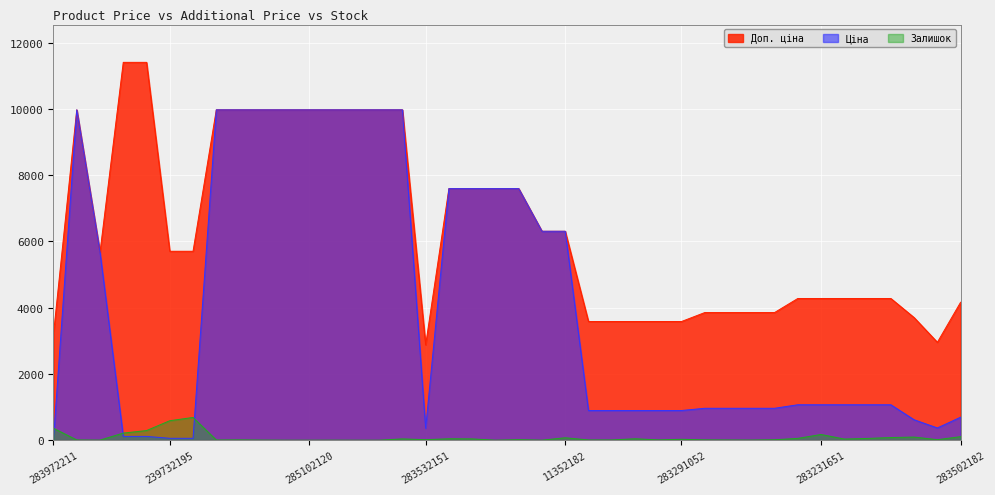

Reading left to right, list all the values displayed in this chart.

Ціна: 32.0	9975.0	5673.8	114.1	114.1	57.0	57.0	9975.0	9975.0	9975.0	9975.0	9975.0	9975.0	9975.0	9975.0	9975.0	359.9	7596.5	7596.5	7596.5	7596.5	6308.8	6308.8	895.9	895.9	895.9	895.9	895.9	963.5	963.5	963.5	963.5	1069.8	1069.8	1069.8	1069.8	1069.8	617.0	369.5	694.3
Доп. ціна: 3205.0	9975.0	5673.8	11410.0	11410.0	5705.0	5705.0	9975.0	9975.0	9975.0	9975.0	9975.0	9975.0	9975.0	9975.0	9975.0	2878.8	7596.5	7596.5	7596.5	7596.5	6308.8	6308.8	3583.6	3583.6	3583.6	3583.6	3583.6	3854.0	3854.0	3854.0	3854.0	4279.1	4279.1	4279.1	4279.1	4279.1	3701.9	2955.8	4165.6
Залишок: 360.0	7.0	2.0	214.0	290.0	588.0	686.0	5.0	9.0	3.0	0.0	0.0	1.0	0.0	0.0	39.0	15.0	43.0	39.0	0.0	16.0	1.0	73.0	7.0	7.0	43.0	9.0	27.0	9.0	6.0	4.0	13.0	54.0	172.0	34.0	53.0	80.0	94.0	15.0	106.0